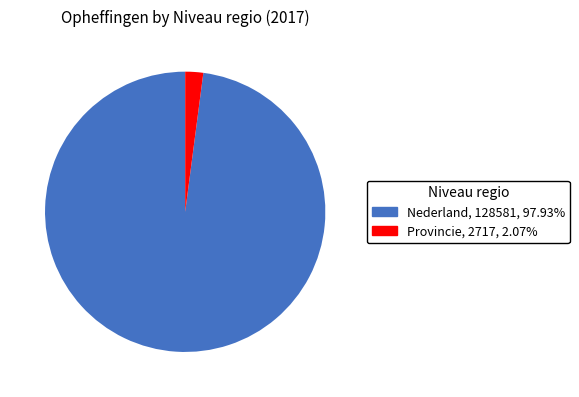

Which slice is the largest?

Nederland